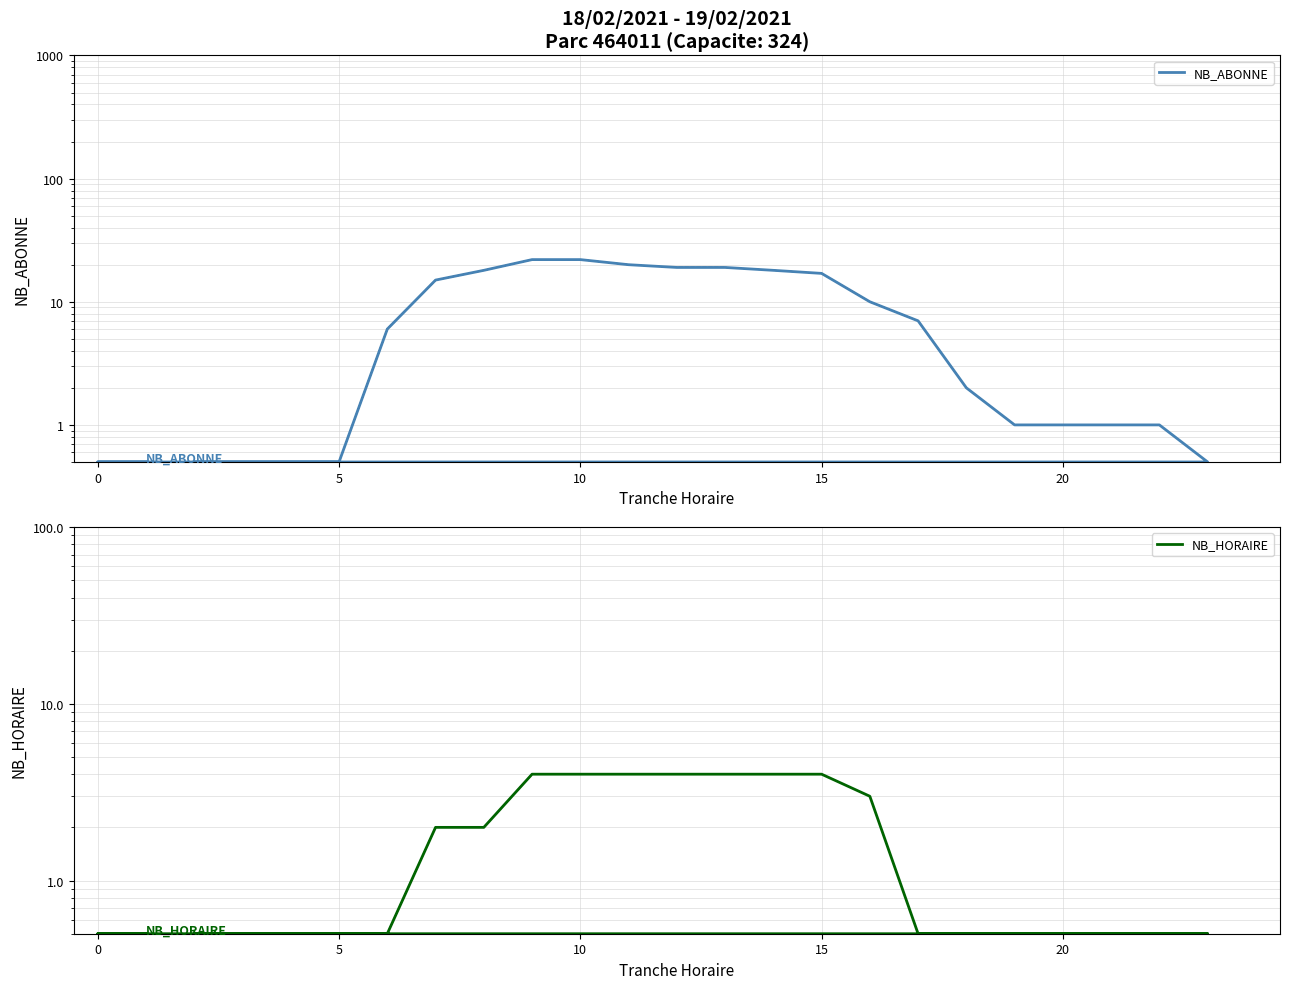

Does the chart have visible grid lines?

Yes